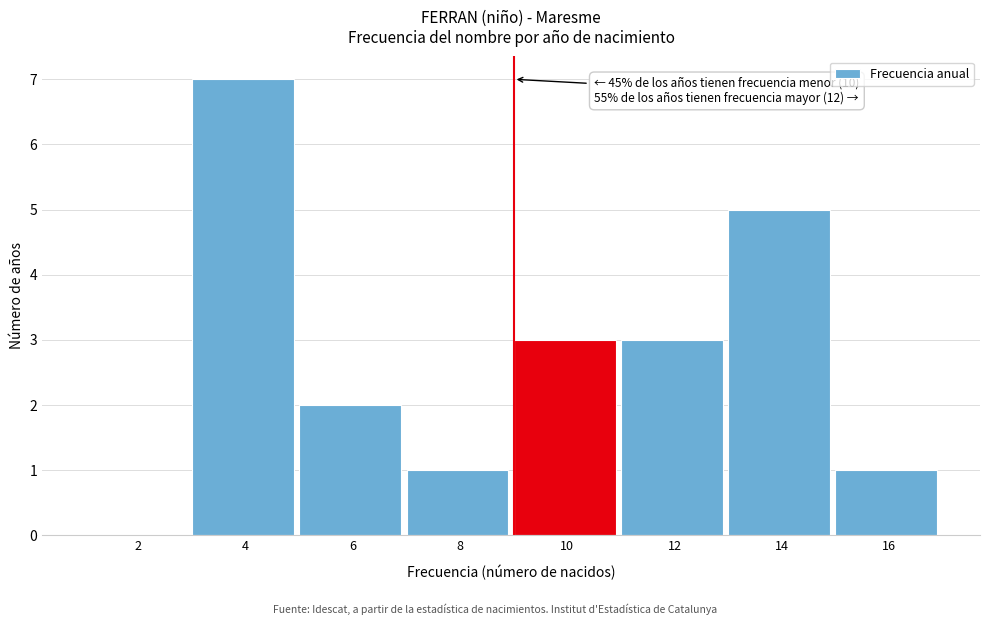

Reading right to left, transcribe all the data shown in this chart.

16=1	14=5	12=3	10=3	8=1	6=2	4=7	2=0